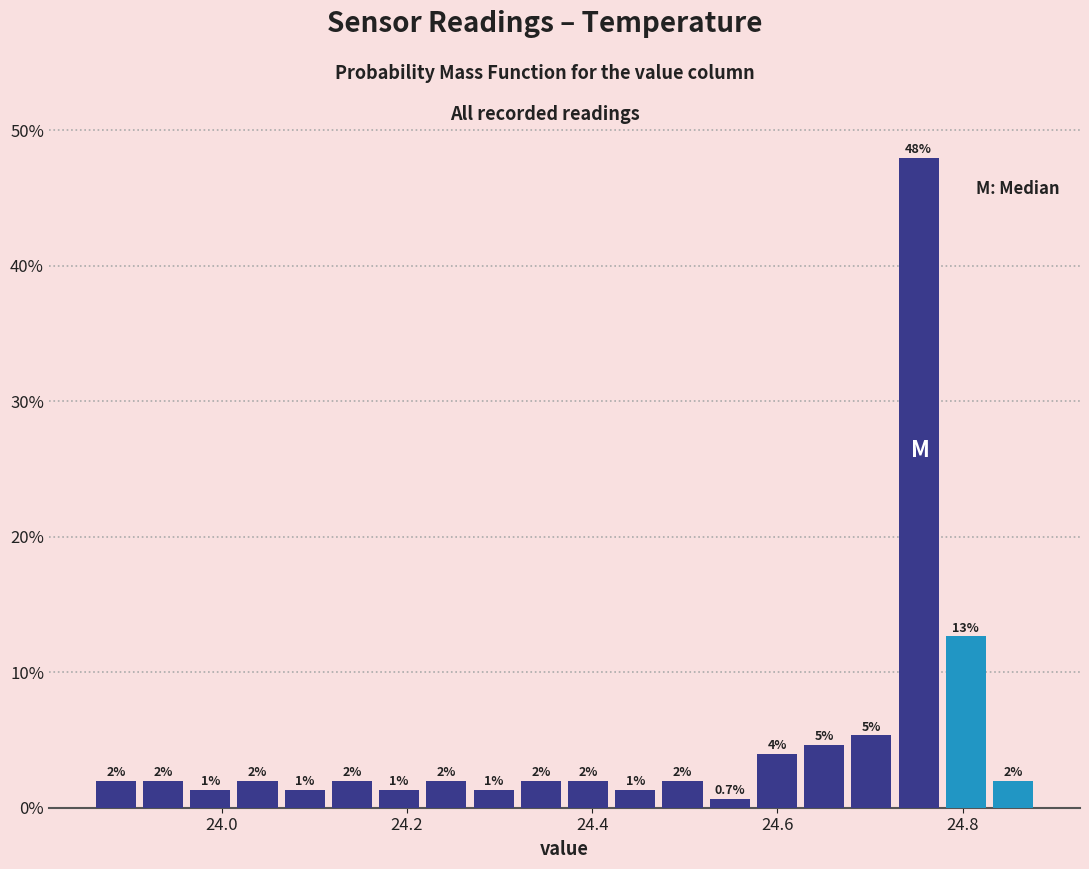

Read against the x-axis, roughly where is the centre of the tallest bar?

24.76